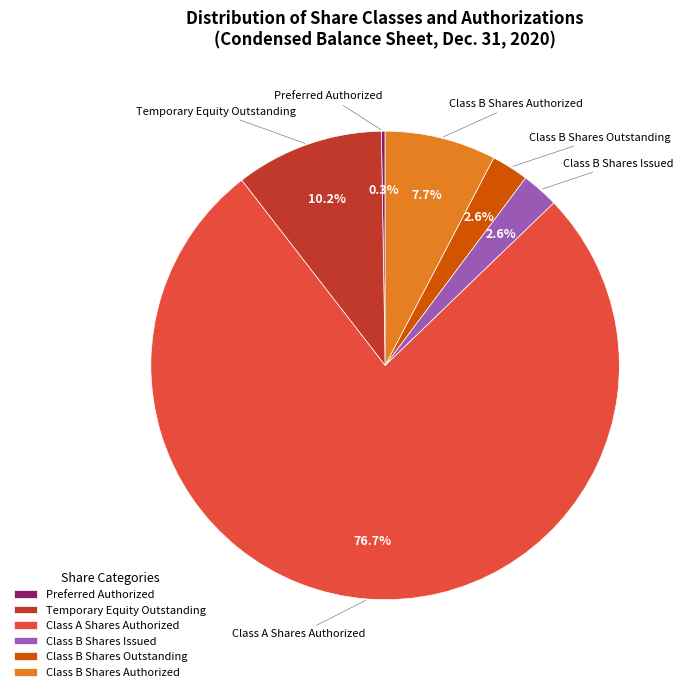

Which category has the biggest portion of the pie?

Class A Shares Authorized